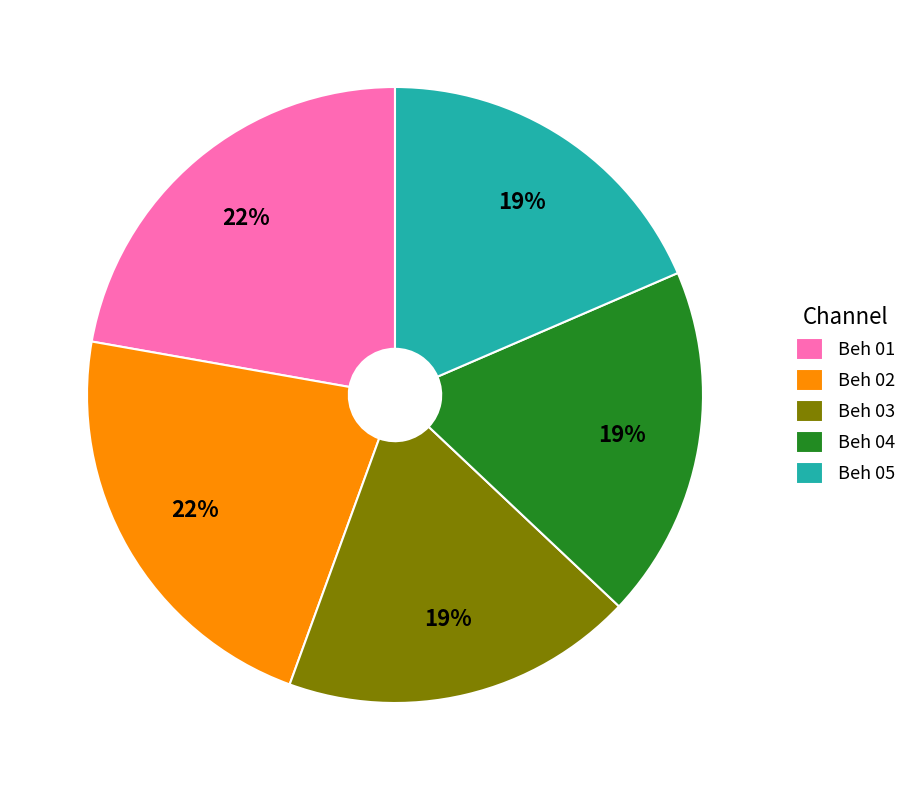

Approximately how many times larger is the value at Beh 04 compared to Beh 05?

1.0